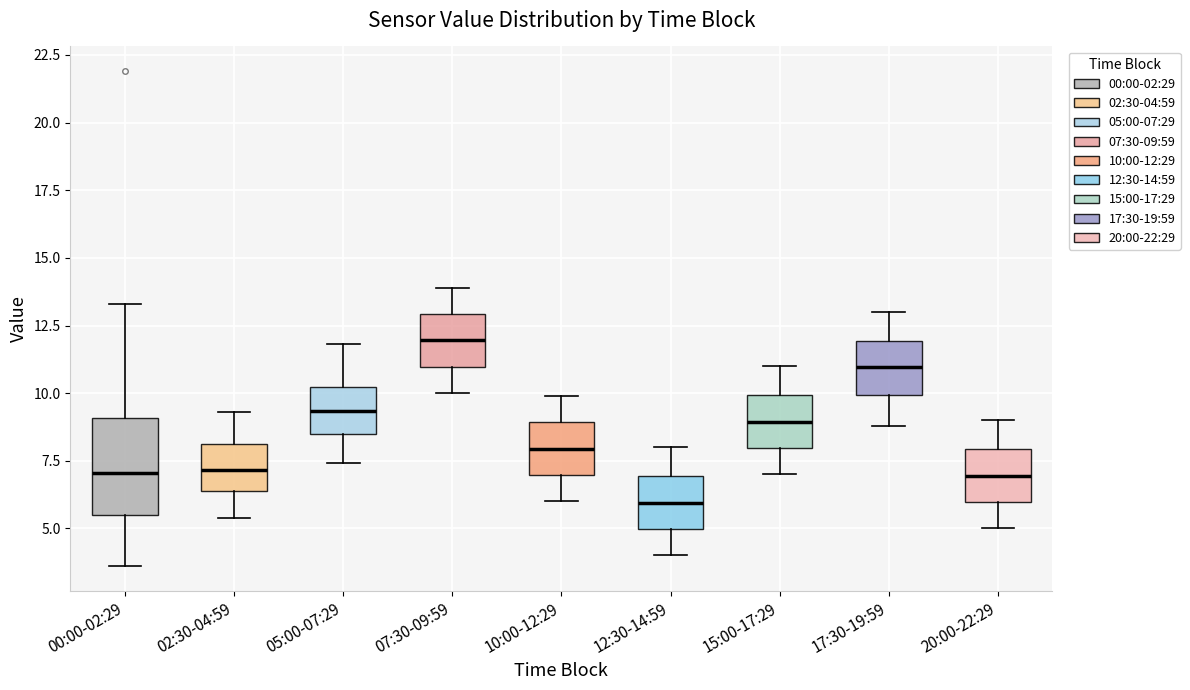

Which box is the tallest, from its lower edge to its upper edge?

00:00-02:29